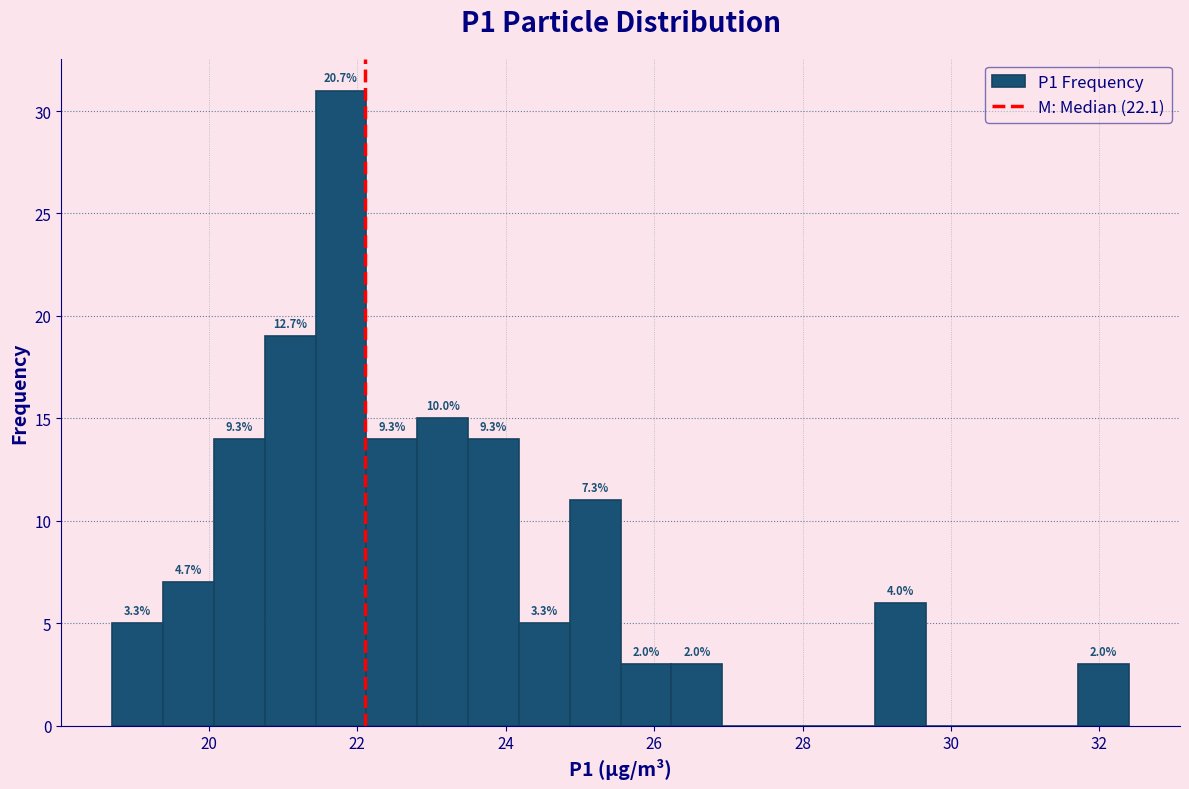

Read against the x-axis, roughly where is the centre of the tallest bar?

21.8